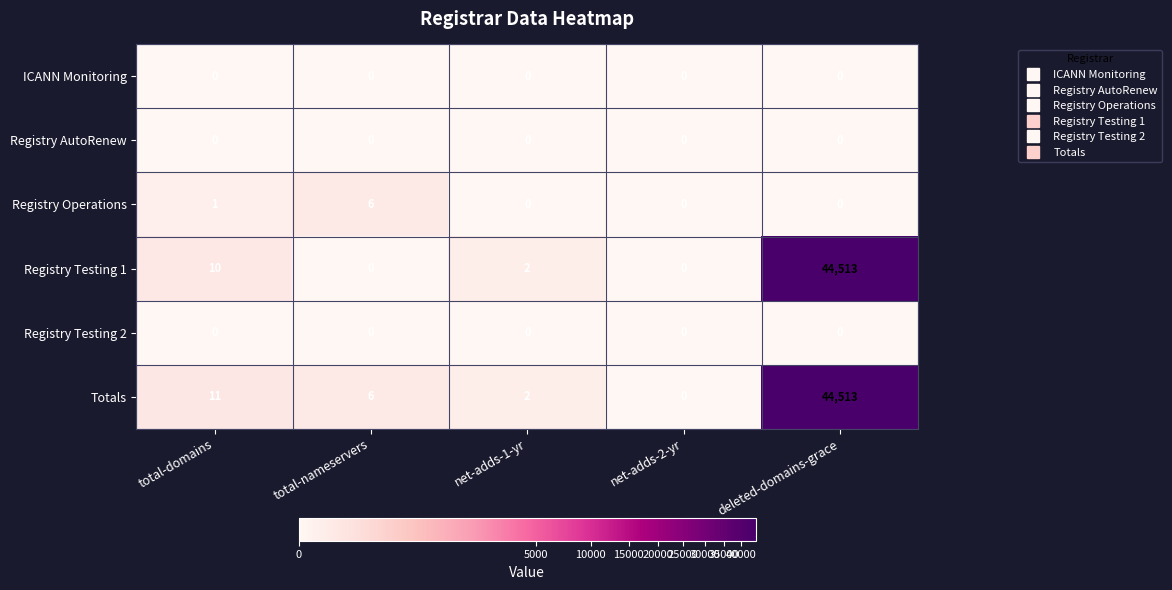

Is the value of ICANN Monitoring at deleted-domains-grace greater than the value of Totals at total-domains?

No